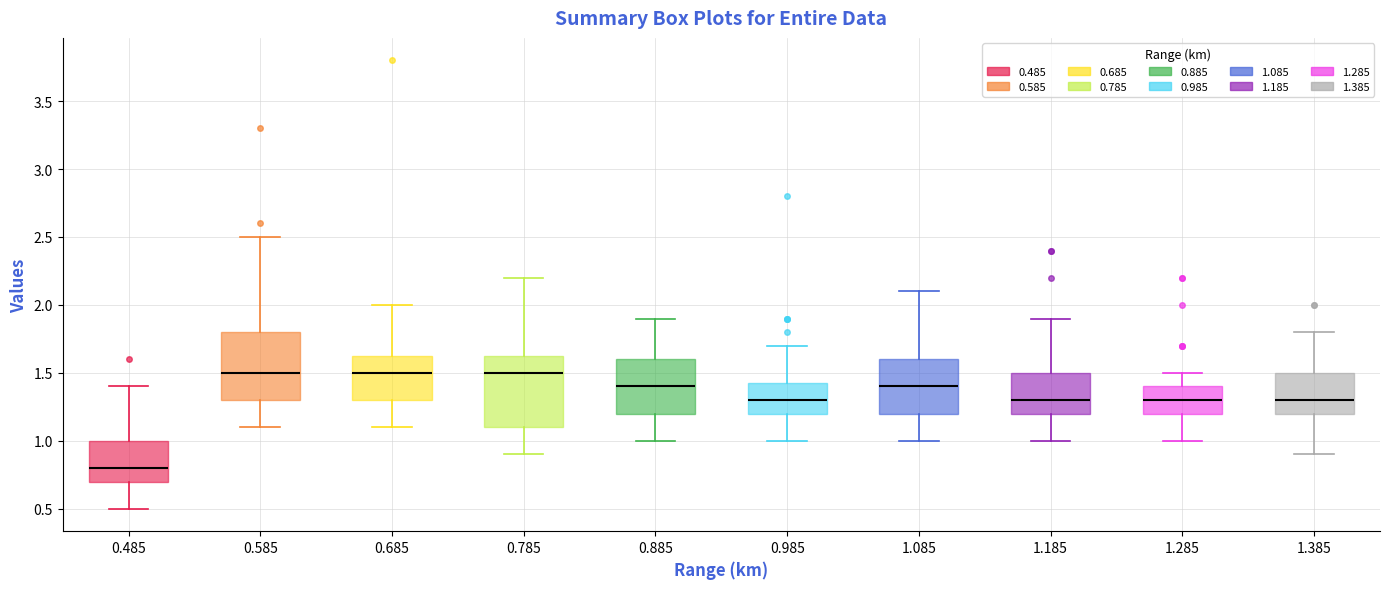

Reading left to right, transcribe this box plot: for each box, give where its median line is, the range the box spans, and where its two whiskers end, as read against the y-axis. The values are not printed on the chart, so give them approximately, as read against the axis.

0.485: median 0.80, box 0.70 to 1.00, whiskers 0.50 to 1.40
0.585: median 1.50, box 1.30 to 1.80, whiskers 1.10 to 2.50
0.685: median 1.50, box 1.30 to 1.65, whiskers 1.10 to 2.00
0.785: median 1.50, box 1.10 to 1.65, whiskers 0.90 to 2.20
0.885: median 1.40, box 1.20 to 1.60, whiskers 1.00 to 1.90
0.985: median 1.30, box 1.20 to 1.45, whiskers 1.00 to 1.70
1.085: median 1.40, box 1.20 to 1.60, whiskers 1.00 to 2.10
1.185: median 1.30, box 1.20 to 1.50, whiskers 1.00 to 1.90
1.285: median 1.30, box 1.20 to 1.40, whiskers 1.00 to 1.50
1.385: median 1.30, box 1.20 to 1.50, whiskers 0.90 to 1.80